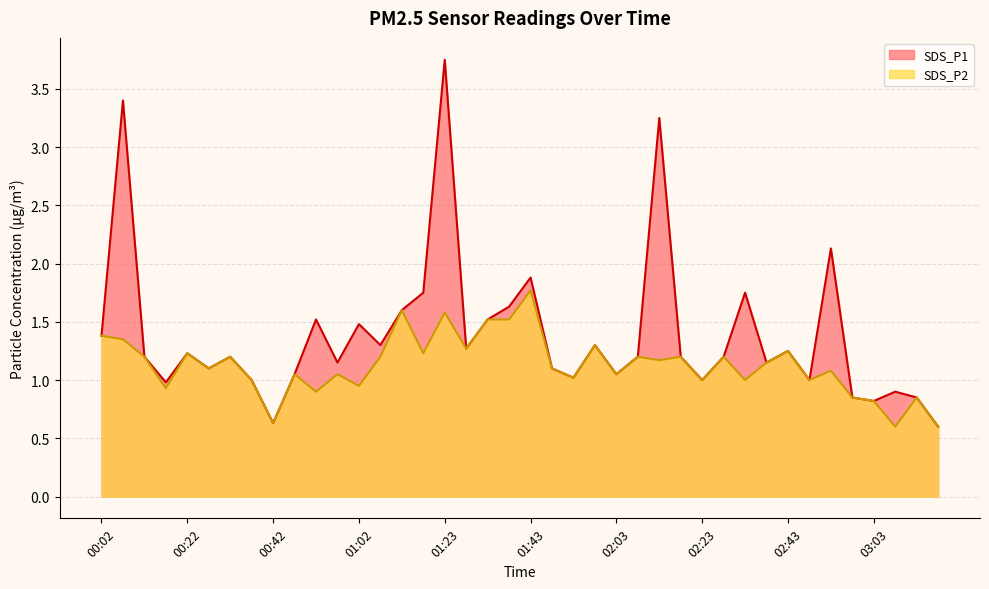

At how many categories does at least one series exceed 2?

4